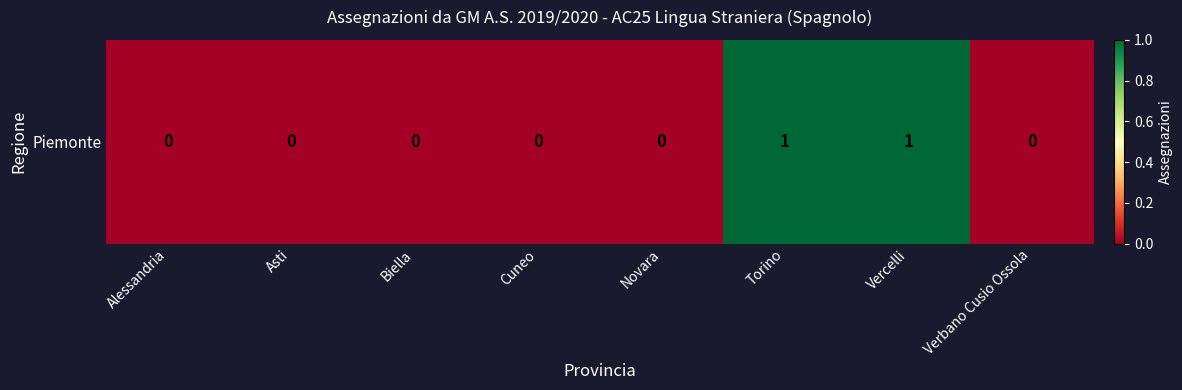

At which label is the value closest to 0?

Alessandria